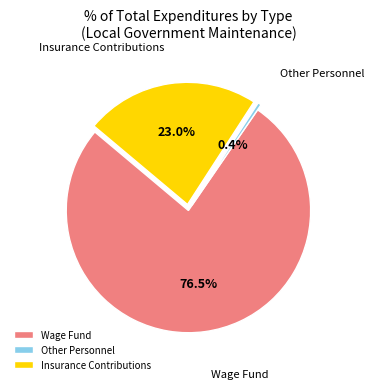

Which slice is the smallest?

Other Personnel